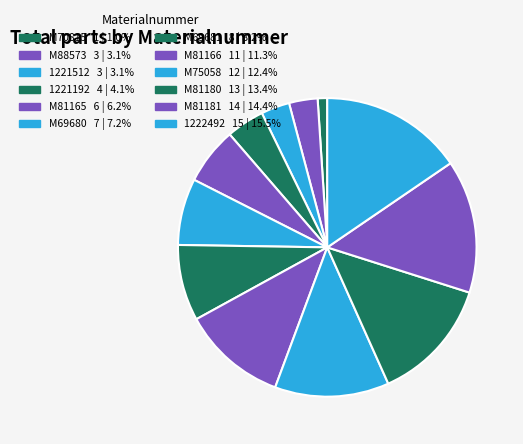

The M70815 slice represents 11% of the pie. True or false?

False